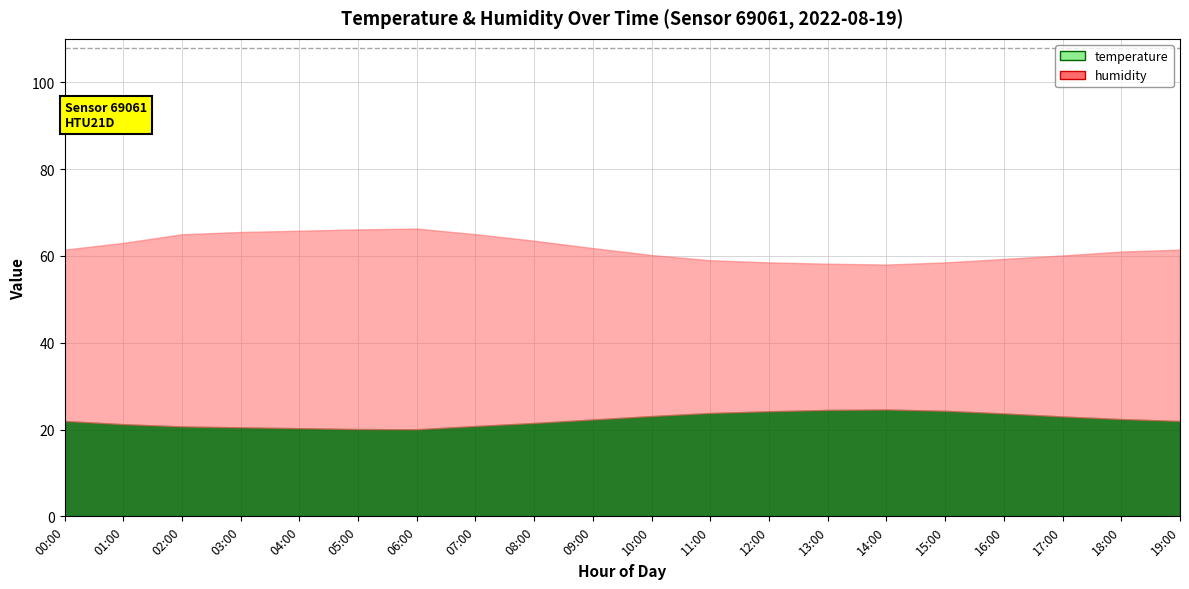

Rank the series by their maximum value, from lowest to highest.

temperature, humidity